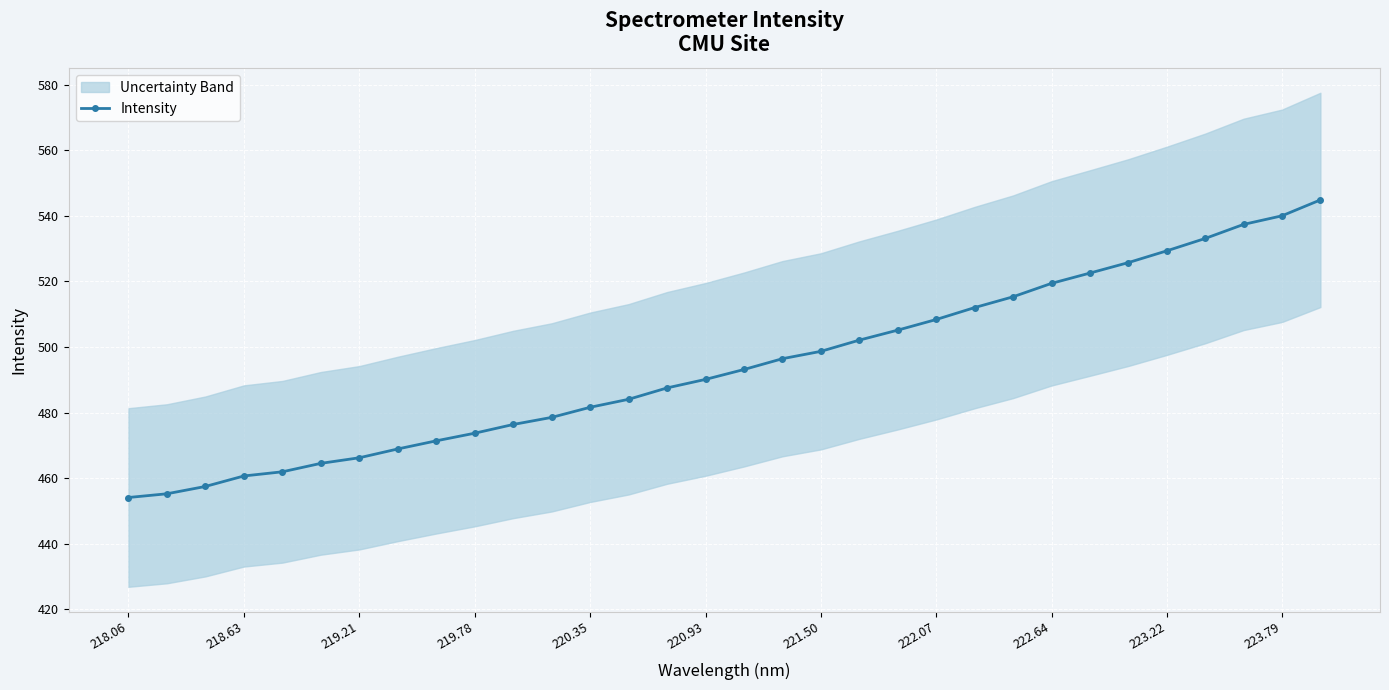

What is the difference between the second highest and minimum values?

86.0